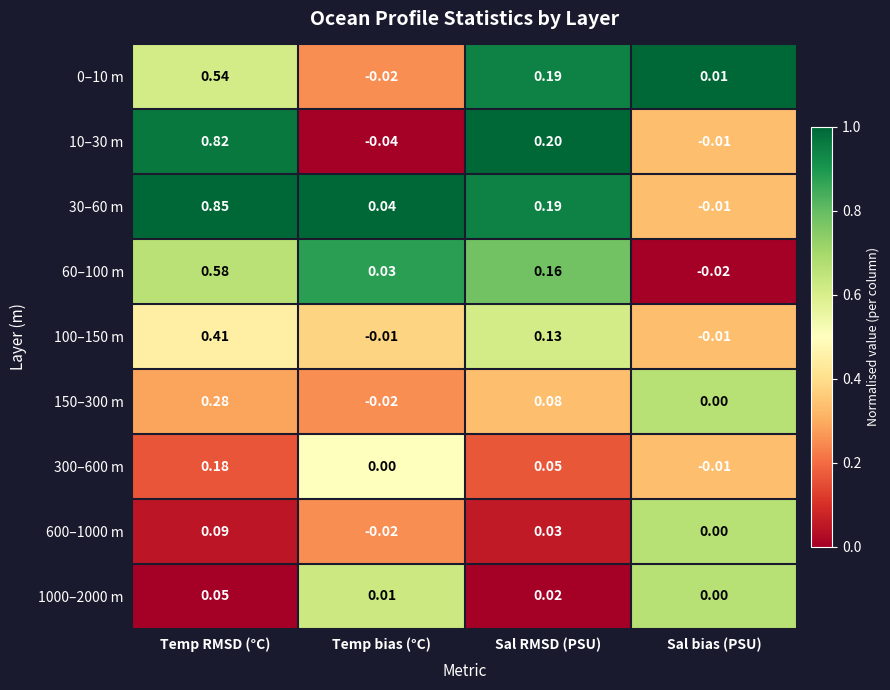

Rank the categories by 300–600 m value from lowest to highest.

Sal bias (PSU), Temp bias (°C), Sal RMSD (PSU), Temp RMSD (°C)